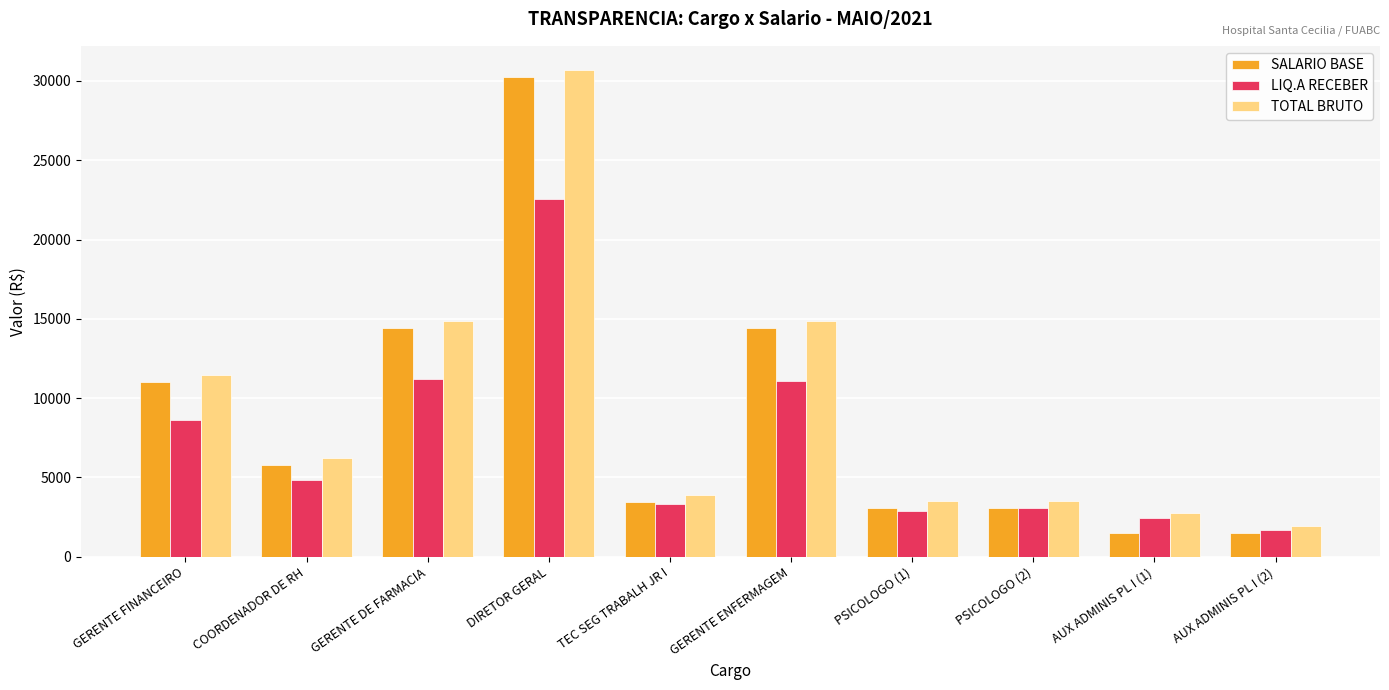

What is the maximum value shown in the chart?

30680.0